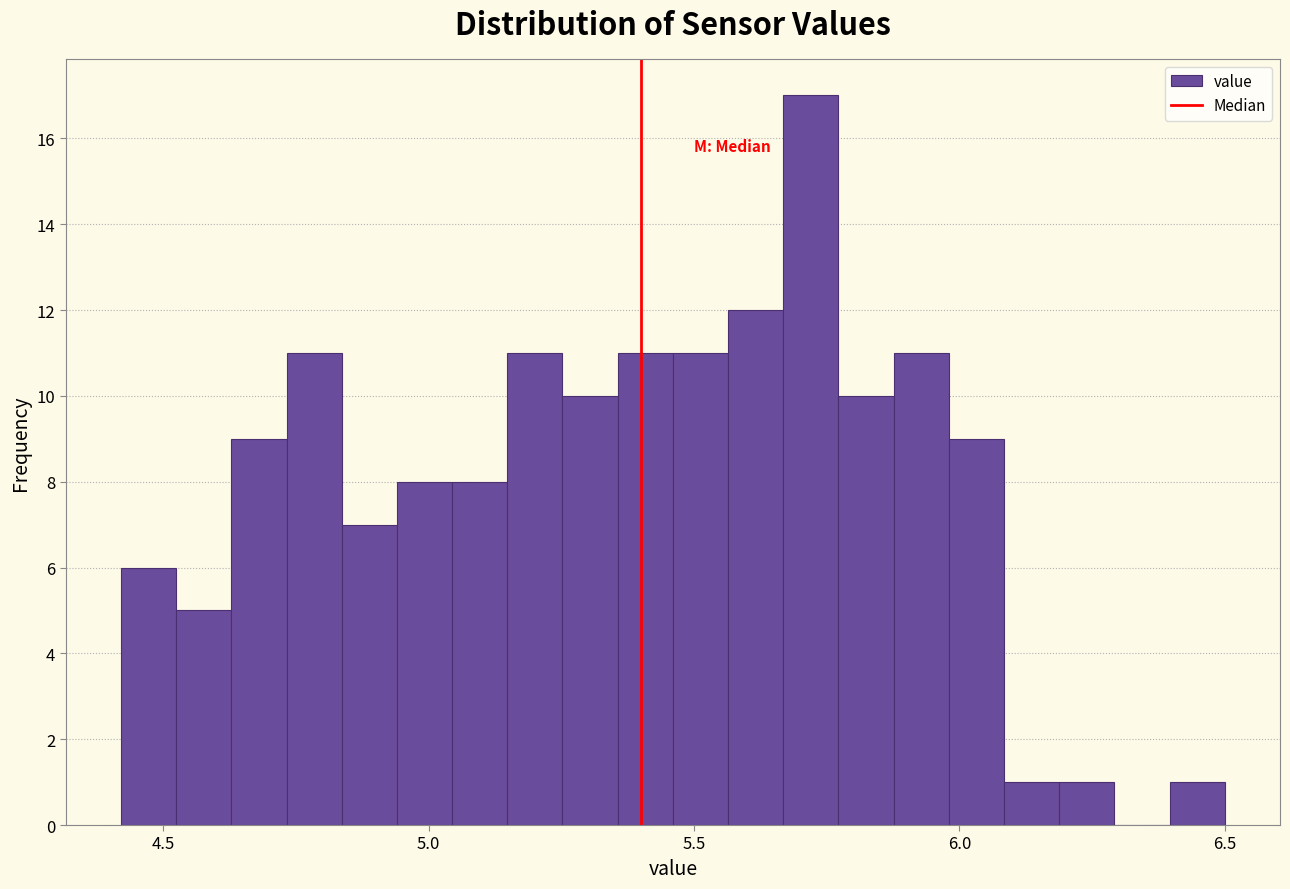

Read against the x-axis, roughly where is the centre of the tallest bar?

5.70